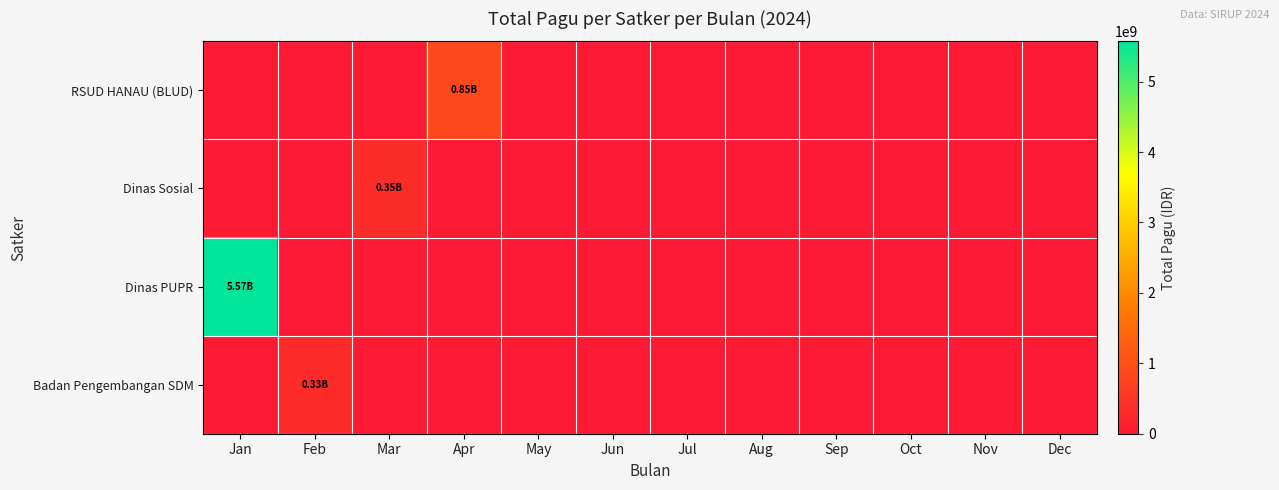

Which series has the largest total across all categories?

Dinas PUPR